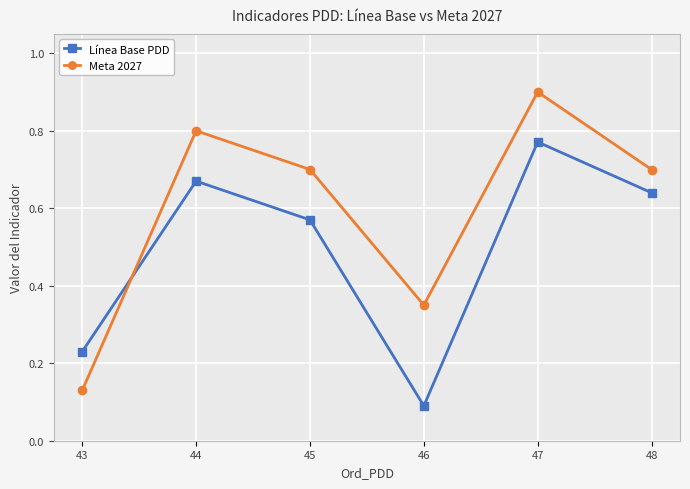

Rank the series by their maximum value, from highest to lowest.

Meta 2027, Línea Base PDD